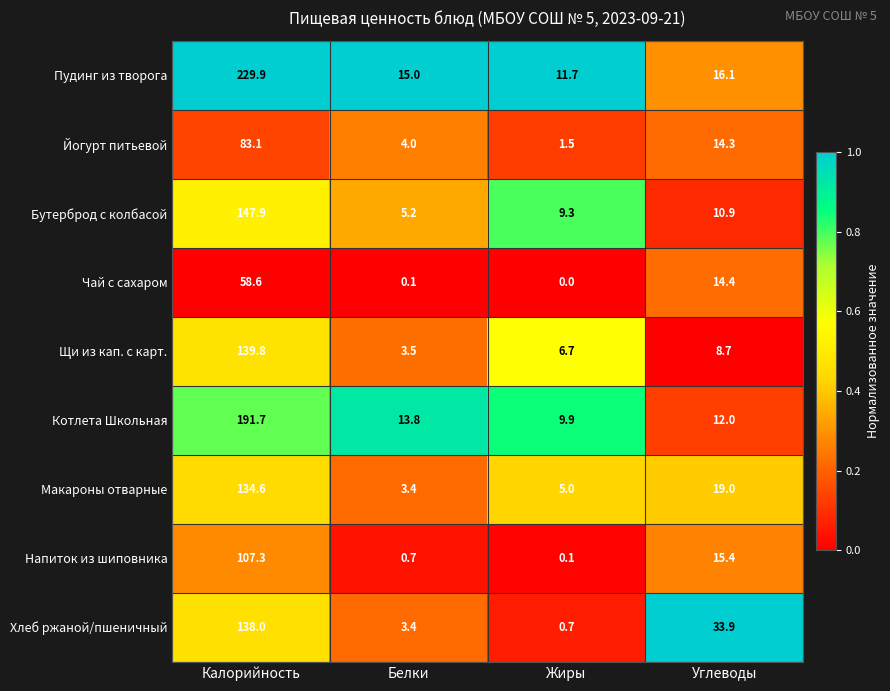

The Макароны отварные series shows 19.0 at Углеводы. True or false?

True